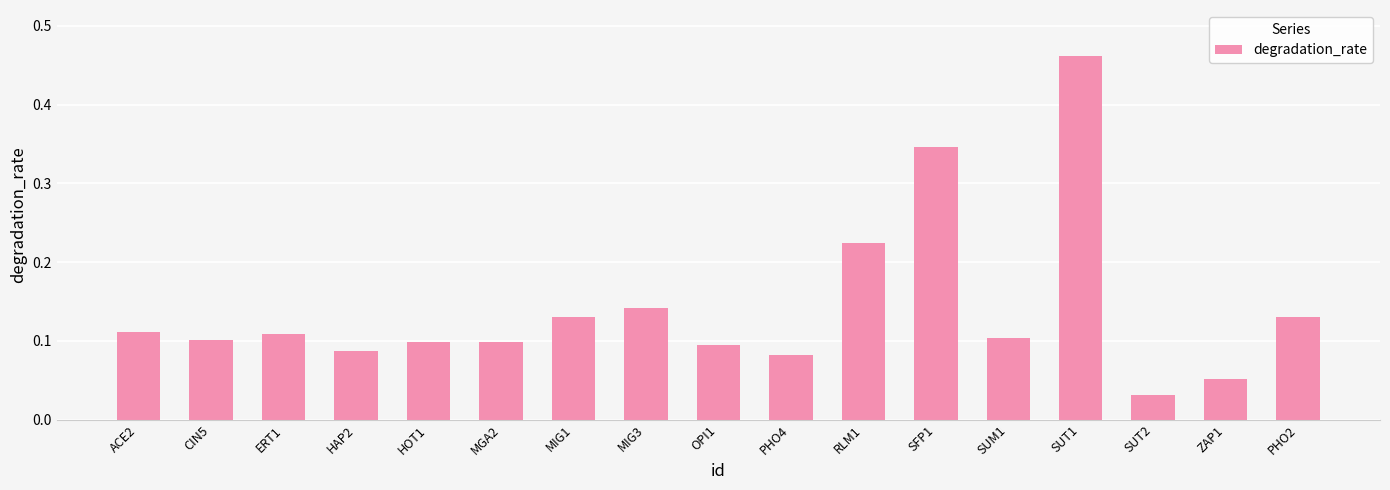

At which label is the value closest to 0?

SUT2